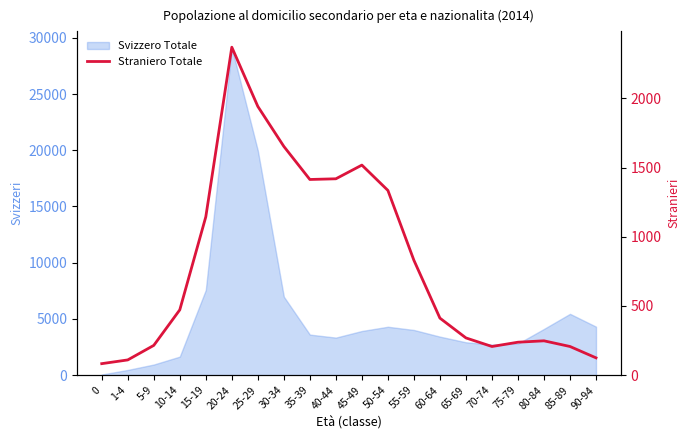

What is the value of the 6th point from the left?

2370